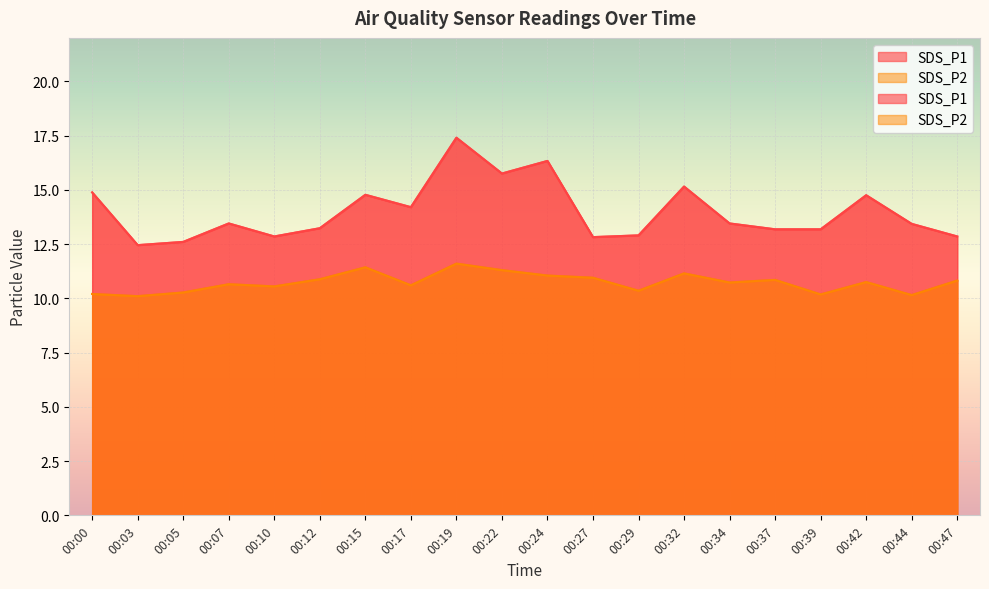

Reading left to right, transcribe all the data shown in this chart.

SDS_P1: 00:00=14.9	00:03=12.4	00:05=12.6	00:07=13.4	00:10=12.8	00:12=13.2	00:15=14.8	00:17=14.2	00:19=17.4	00:22=15.8	00:24=16.3	00:27=12.8	00:29=12.9	00:32=15.2	00:34=13.4	00:37=13.2	00:39=13.2	00:42=14.8	00:44=13.4	00:47=12.8
SDS_P2: 00:00=10.2	00:03=10.1	00:05=10.3	00:07=10.7	00:10=10.6	00:12=10.9	00:15=11.4	00:17=10.6	00:19=11.6	00:22=11.3	00:24=11.1	00:27=10.9	00:29=10.3	00:32=11.2	00:34=10.7	00:37=10.8	00:39=10.2	00:42=10.8	00:44=10.2	00:47=10.8